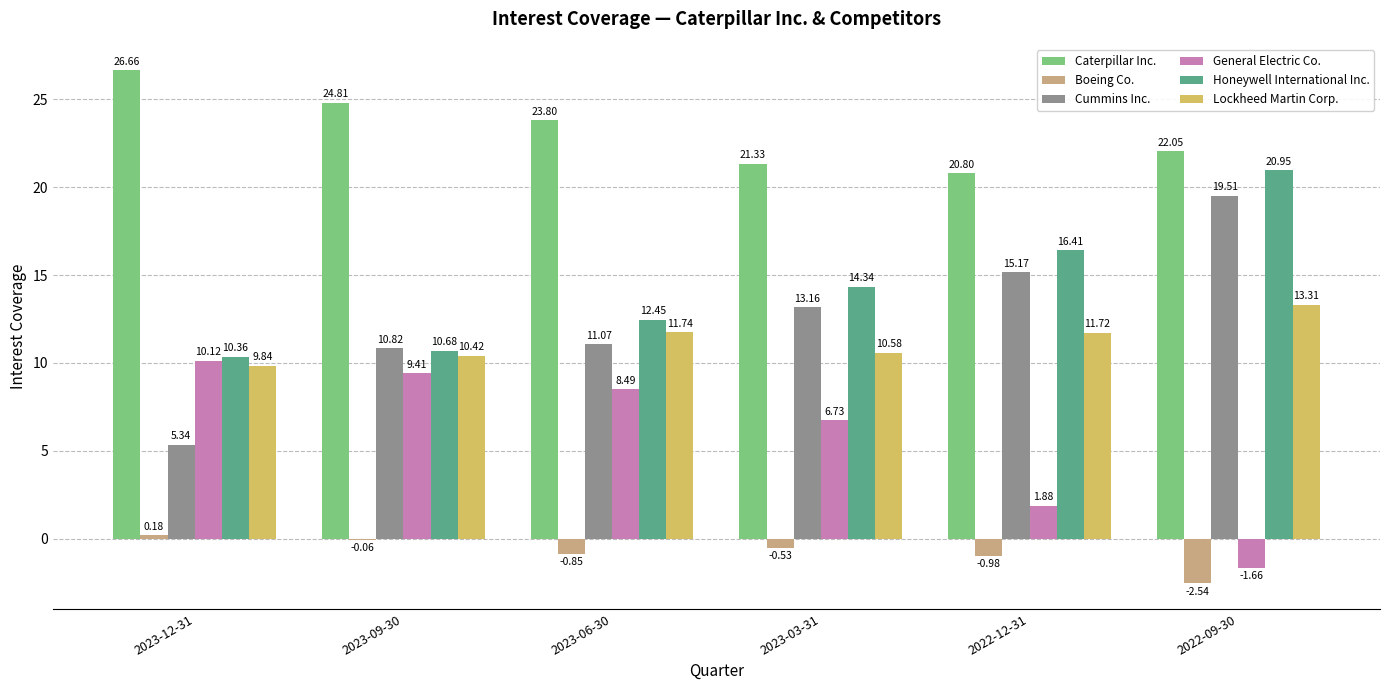

What is the maximum value for Caterpillar Inc.?

26.7